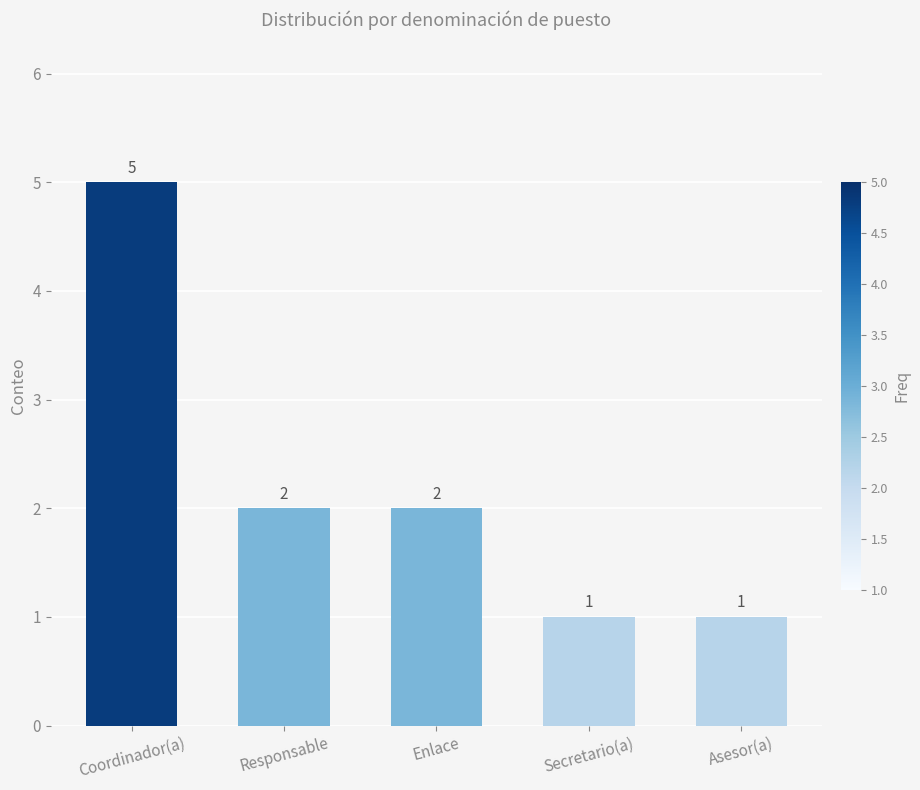

What is the label of the 3rd bar from the left?

Enlace